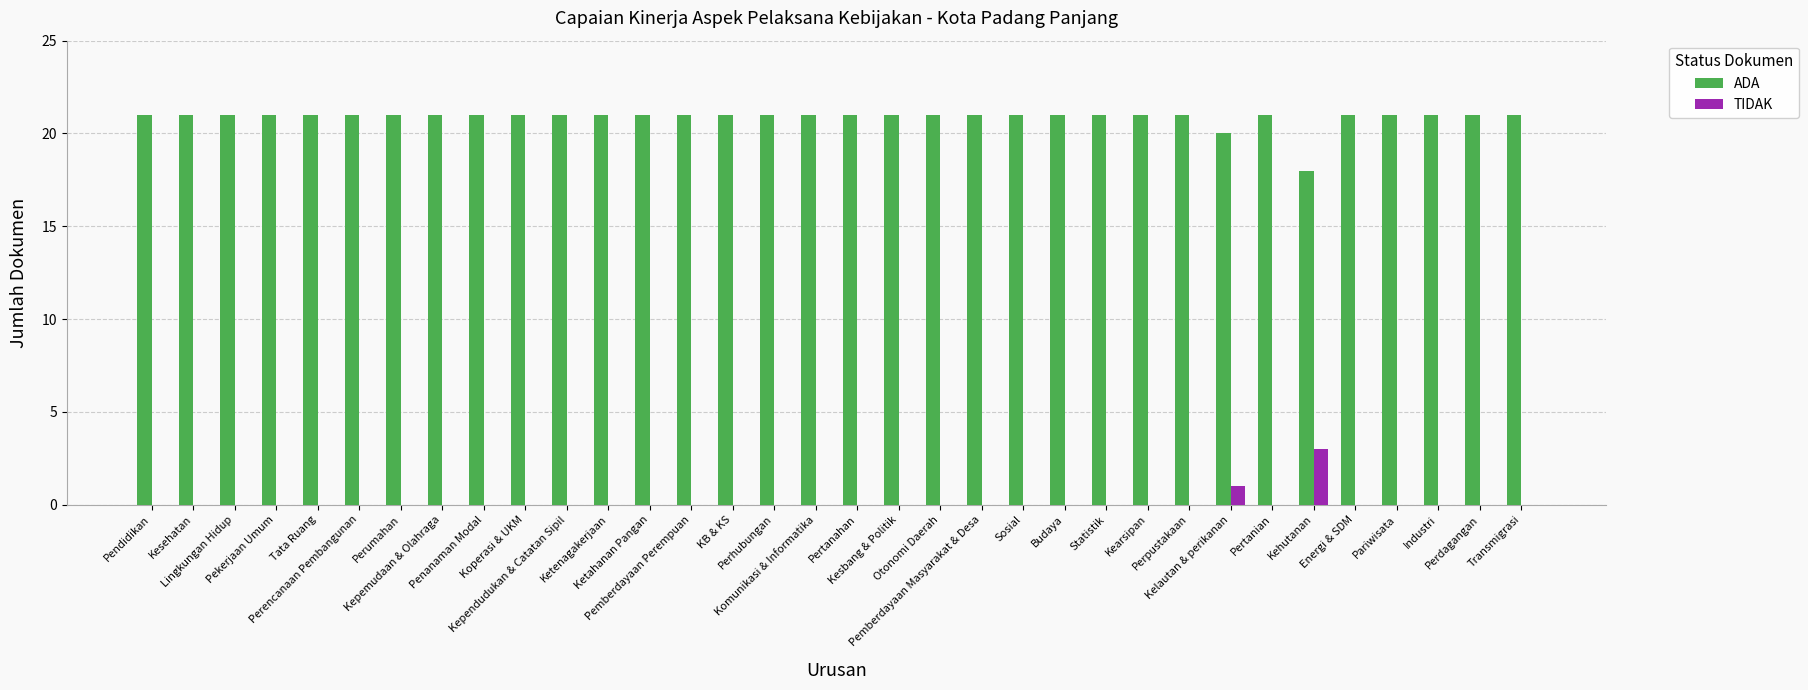

The value of ADA at Pemberdayaan Perempuan is 21. True or false?

True